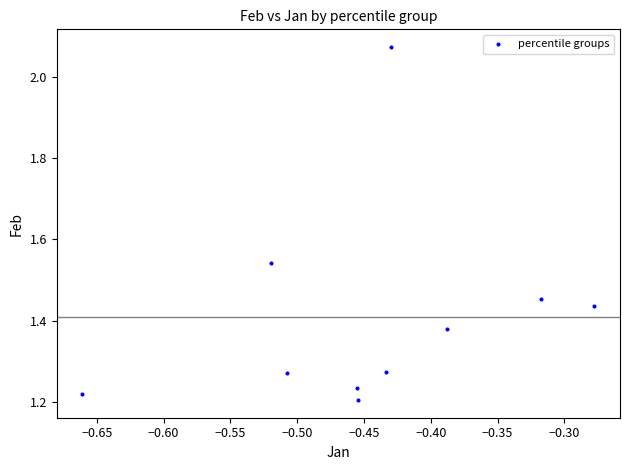

What is the range of Y values (max minus min)?

0.9